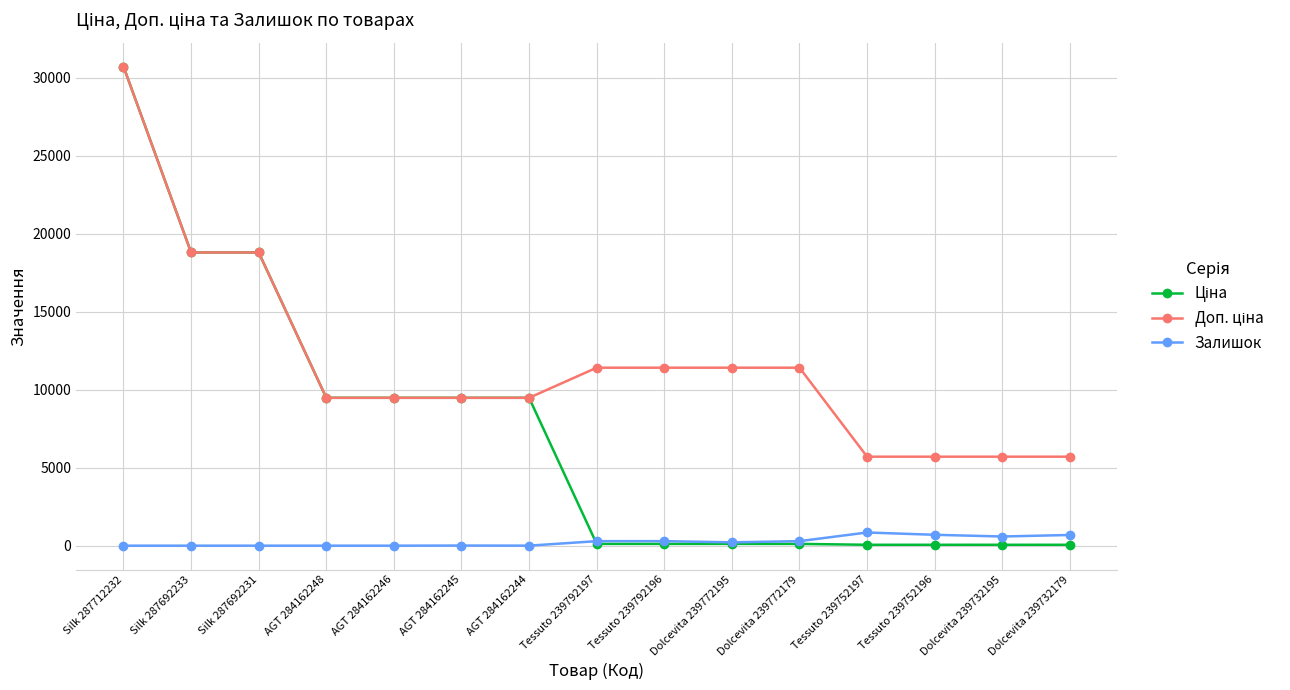

What is the label of the 6th point from the right?

Dolcevita 239772195